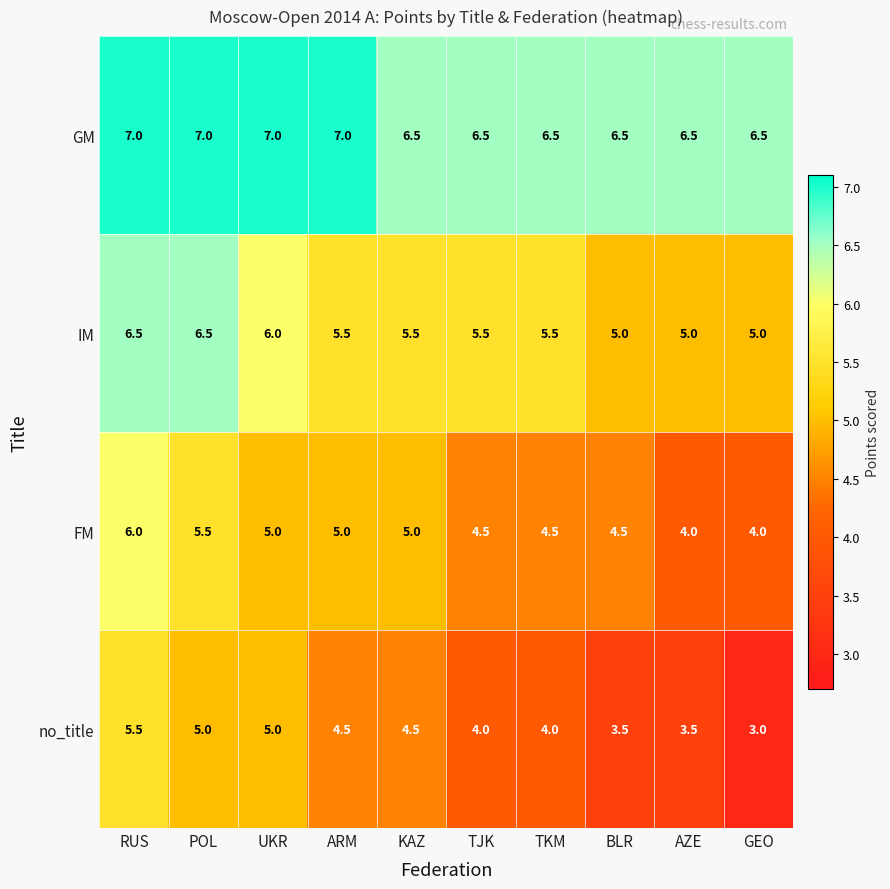

The IM series shows 6.0 at UKR. True or false?

True